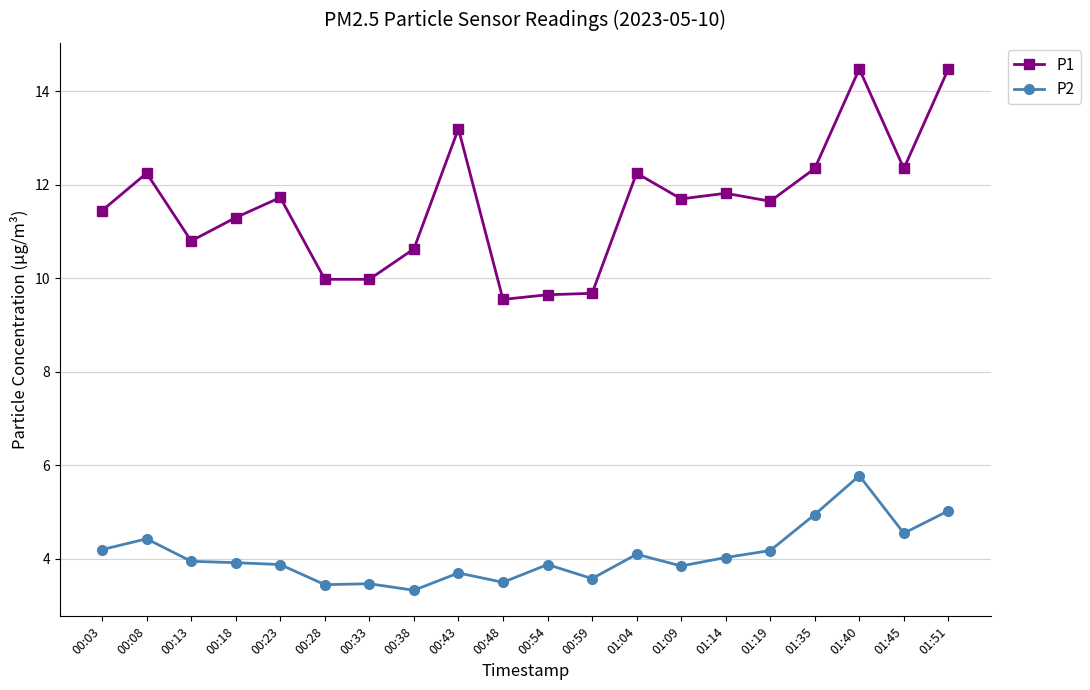

The value of P1 at 00:38 is 14.4. True or false?

False